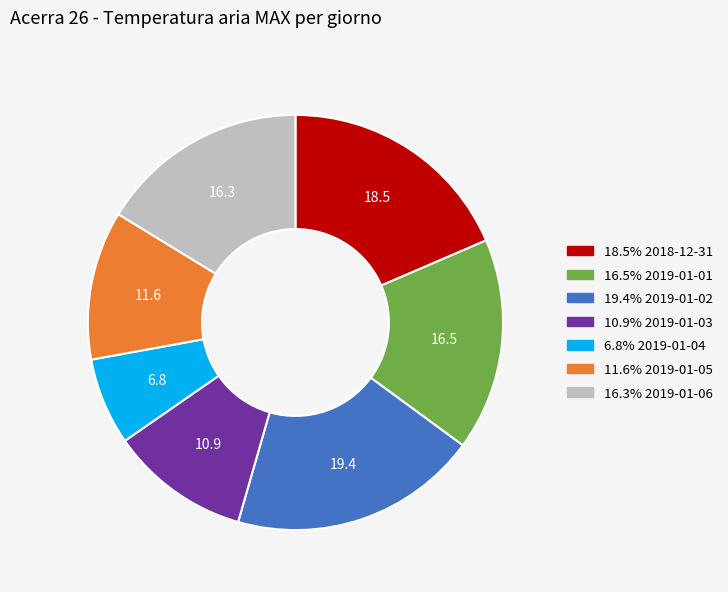

Is there a majority slice in this chart?

No